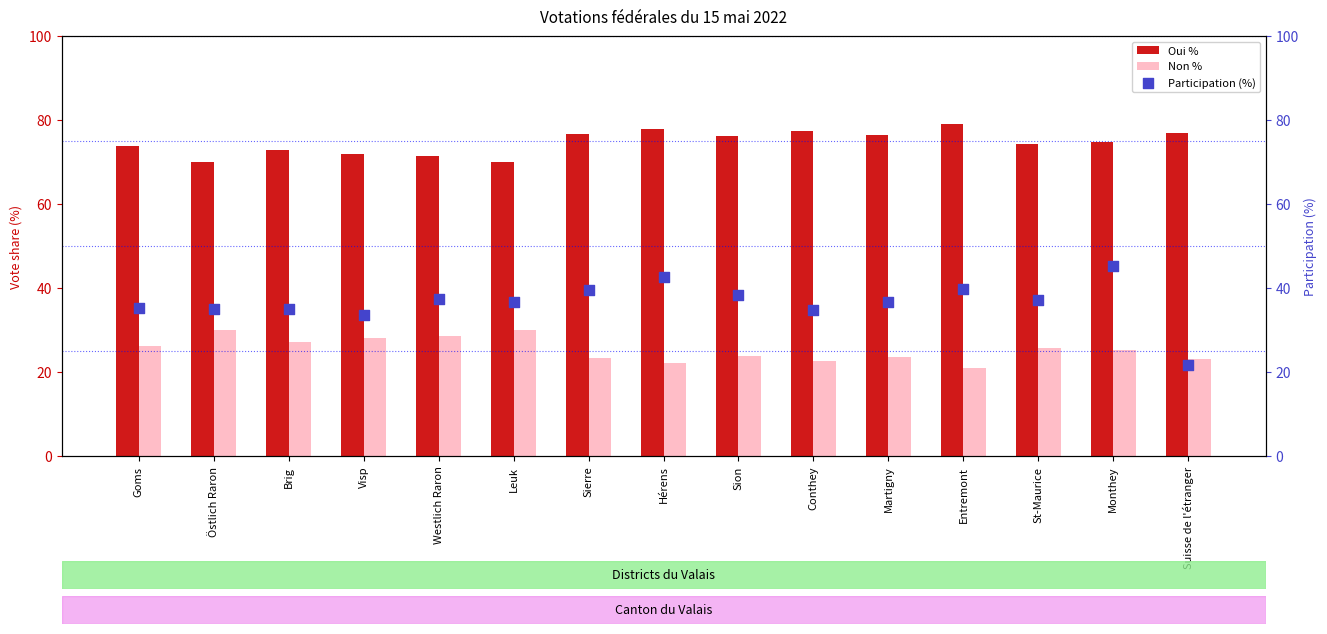

At which category is the sum across all series the highest?

Monthey